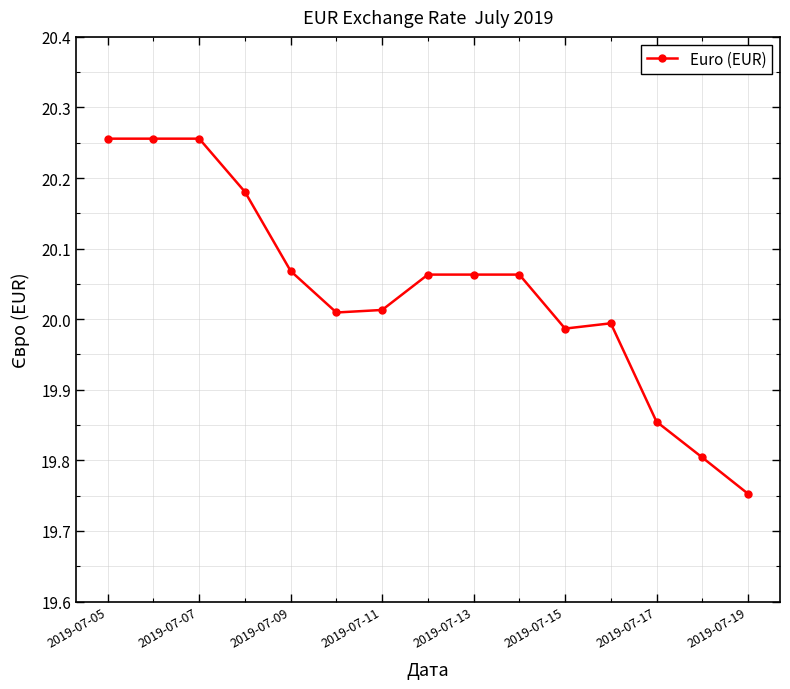

Does the chart have visible grid lines?

Yes